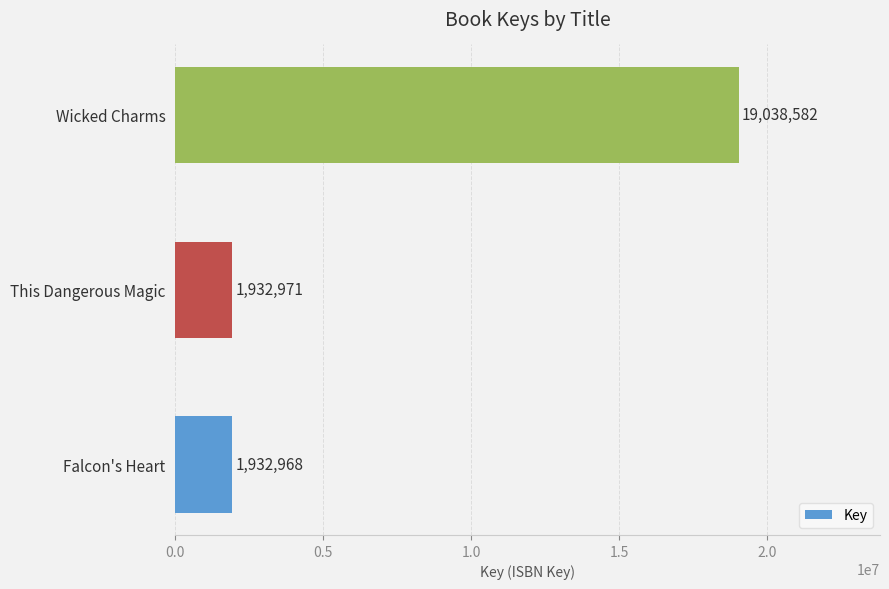

What value does the data have at Wicked Charms?

19038582